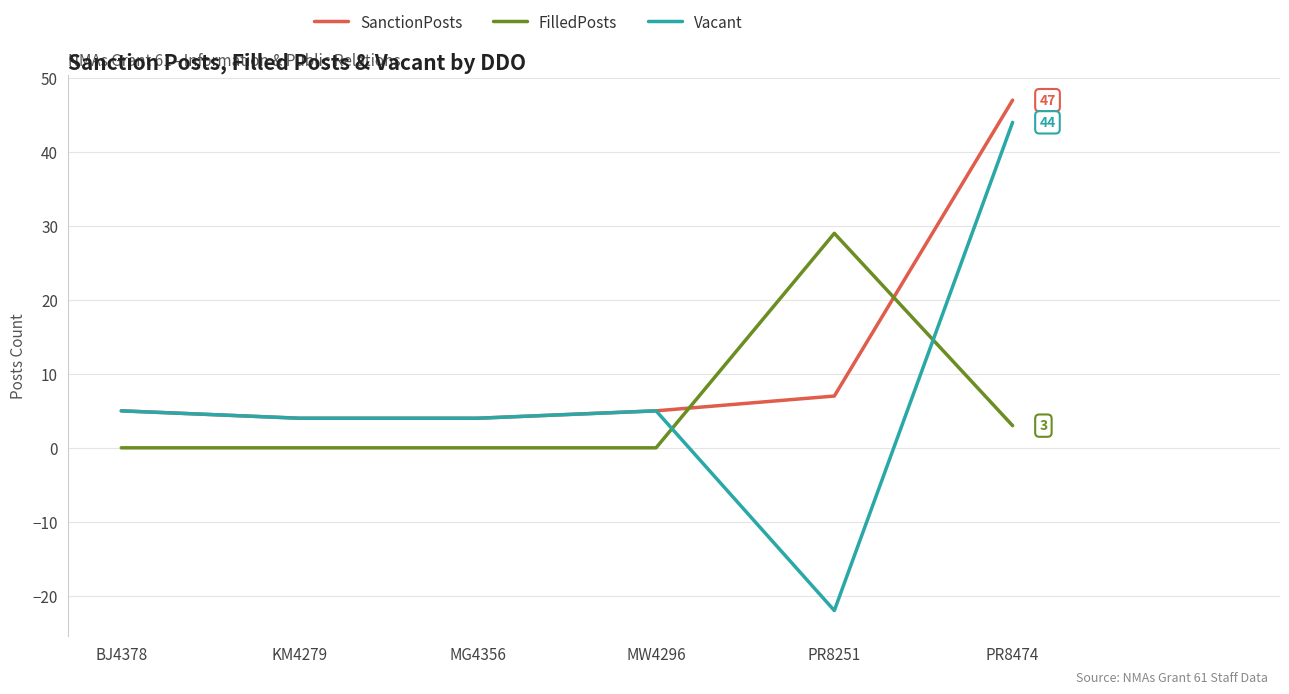

True or false: Vacant has a value of 44 at PR8474.

True